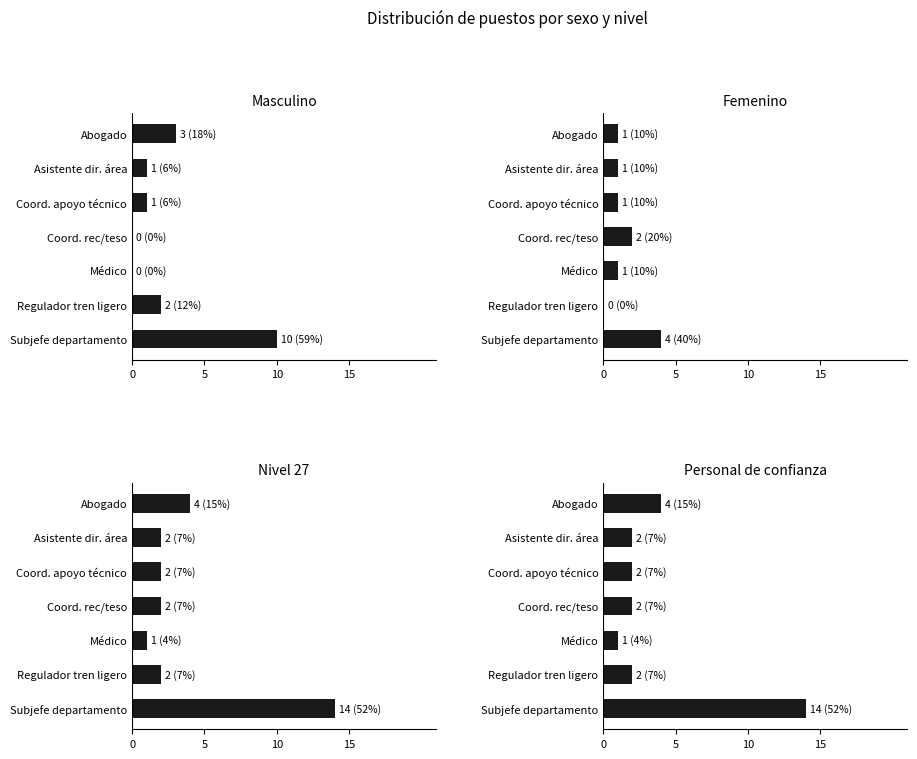

Rank the series by their maximum value, from highest to lowest.

Nivel 27, Personal de confianza, Masculino, Femenino